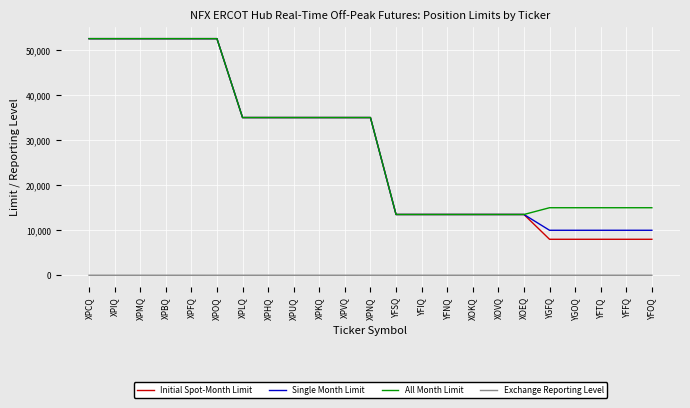

What is the approximate value of Initial Spot-Month Limit at XPCQ, to the nearest 50?

52500